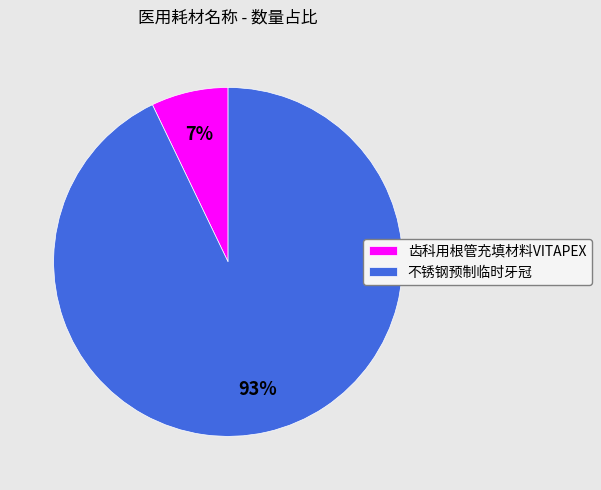

Does 不锈钢预制临时牙冠 represent more than half of the total?

Yes